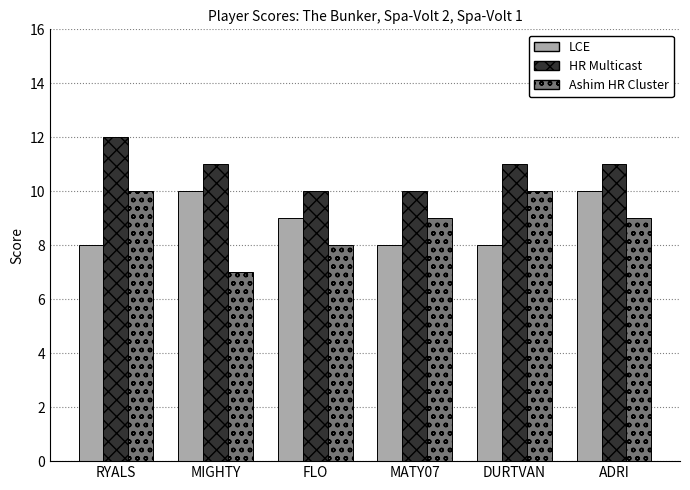

How many categories are shown in the chart?

6